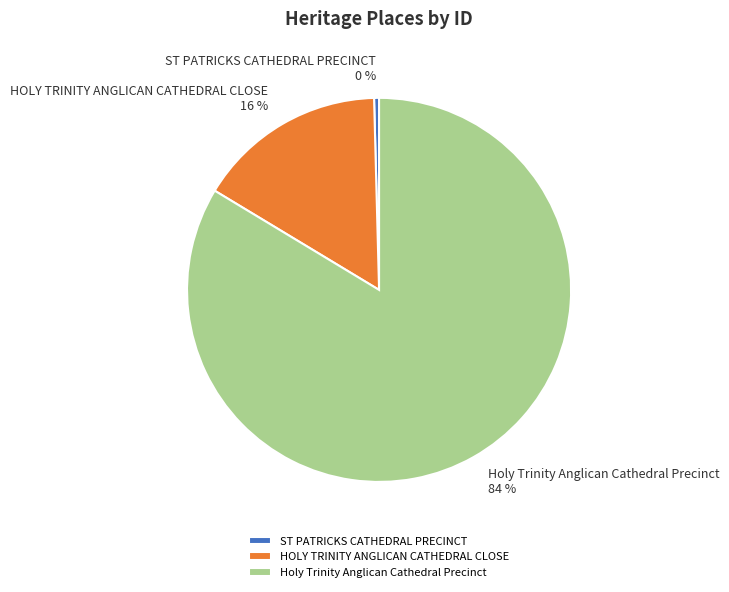

To the nearest percent, what percentage of the pie is HOLY TRINITY ANGLICAN CATHEDRAL CLOSE?

16%